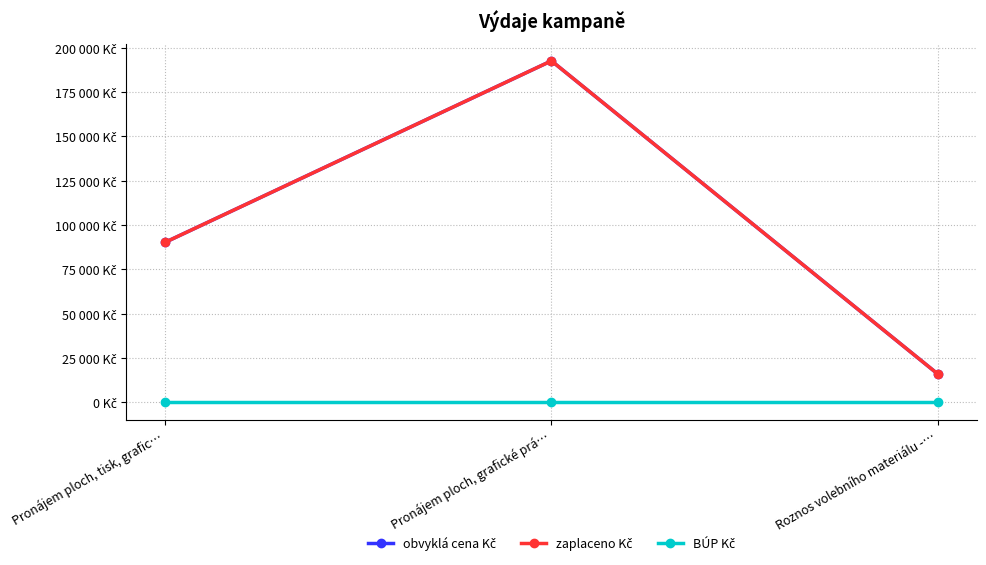

Does the chart have visible grid lines?

Yes